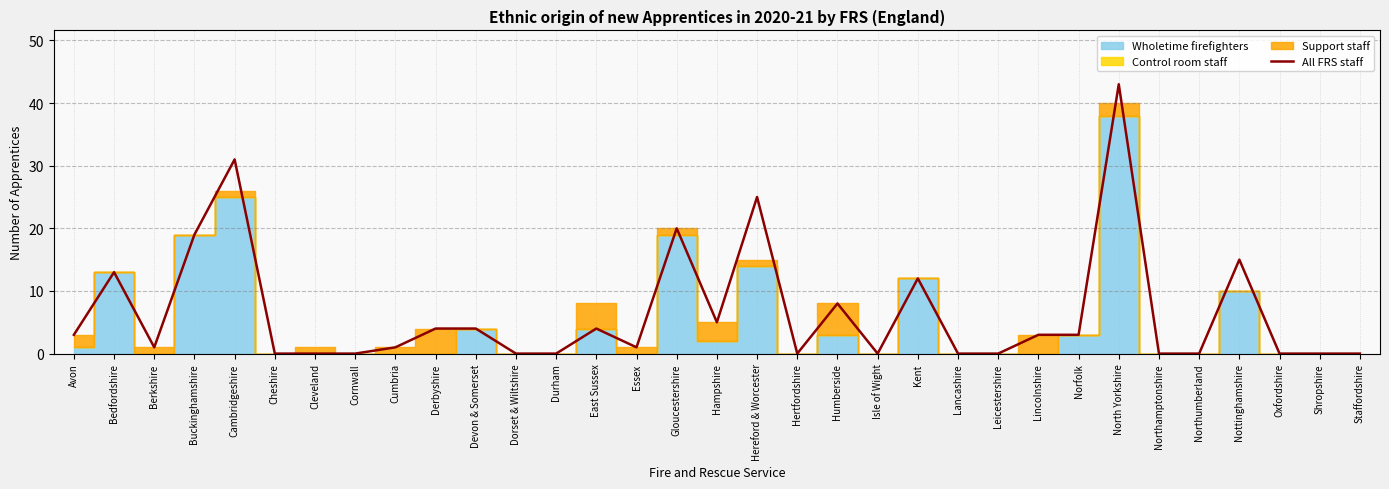

Reading left to right, what are all the values shown in this chart?

3	13	1	19	31	0	0	0	1	4	4	0	0	4	1	20	5	25	0	8	0	12	0	0	3	3	43	0	0	15	0	0	0